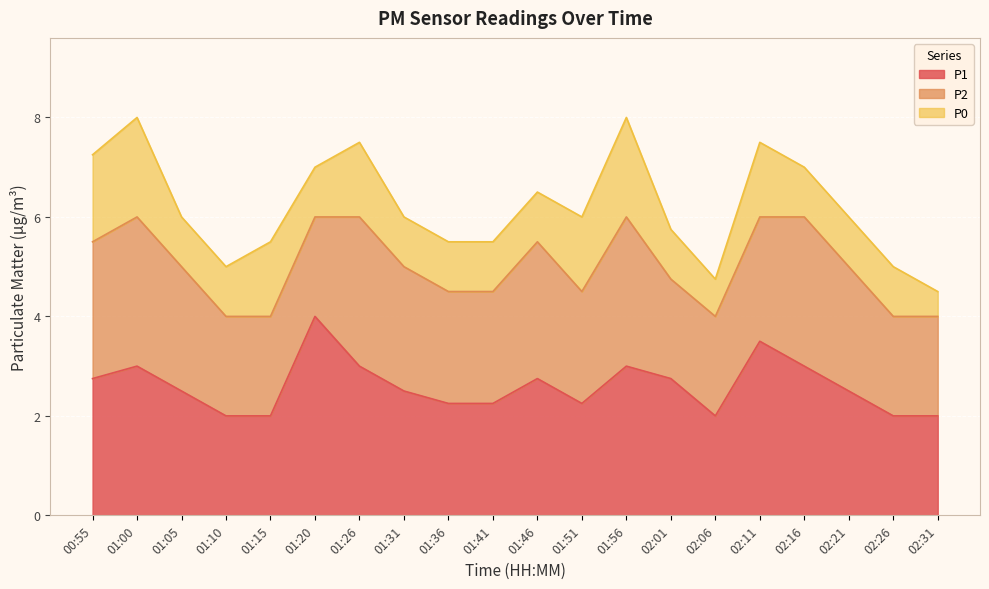

How many P0 values are between 1 and 2?

18